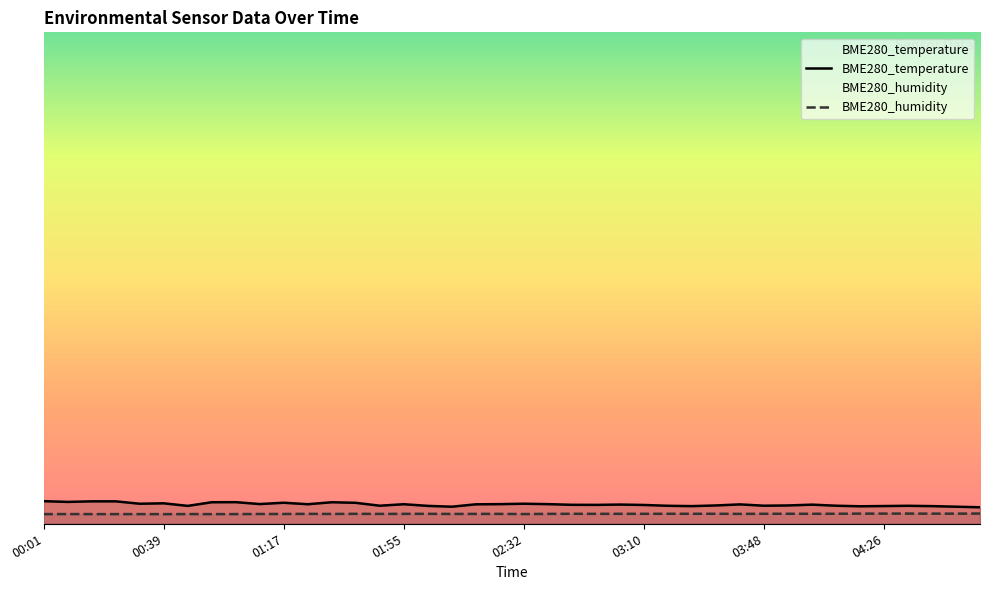

True or false: BME280_temperature and BME280_humidity cross at least once.

False